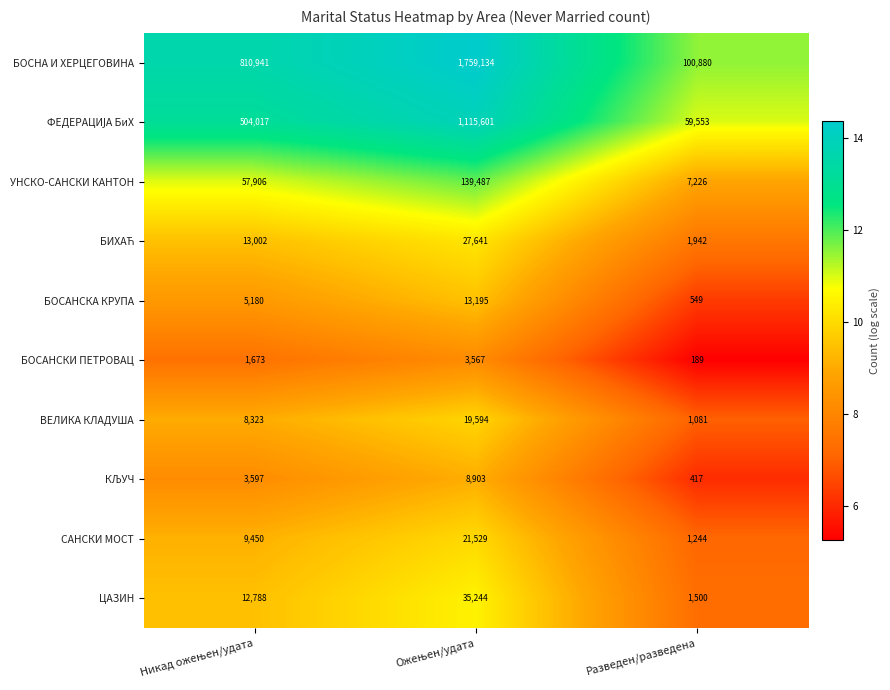

Which series has the largest total across all categories?

БОСНА И ХЕРЦЕГОВИНА